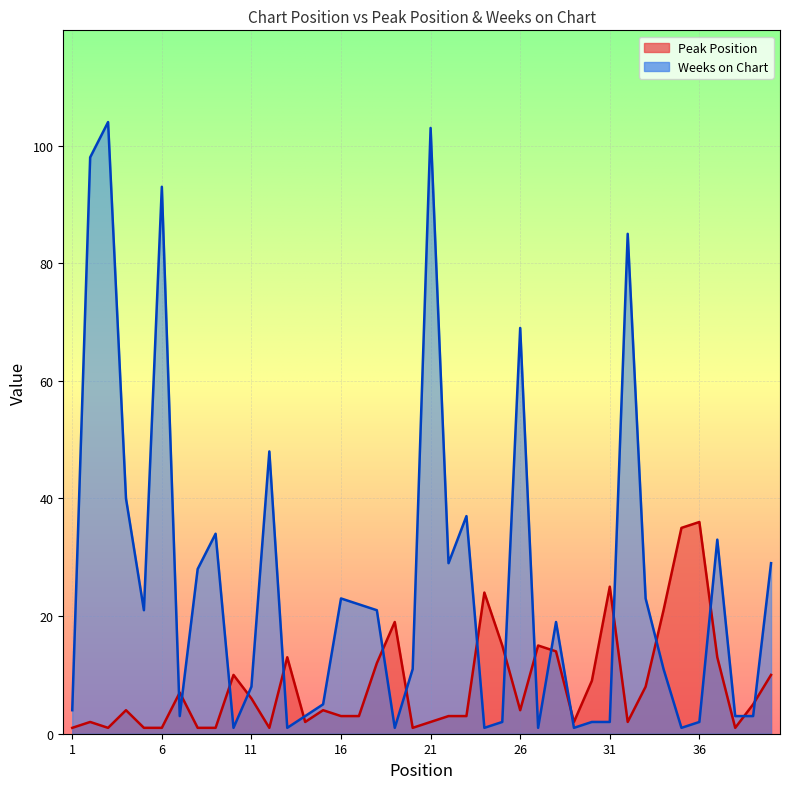

Between 12 and 35, which is larger?

35